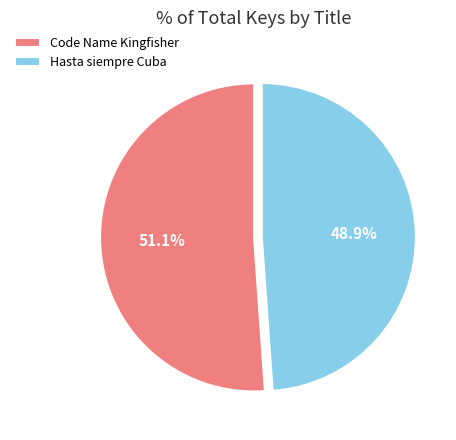

What is the smallest slice in the pie chart?

Hasta siempre Cuba